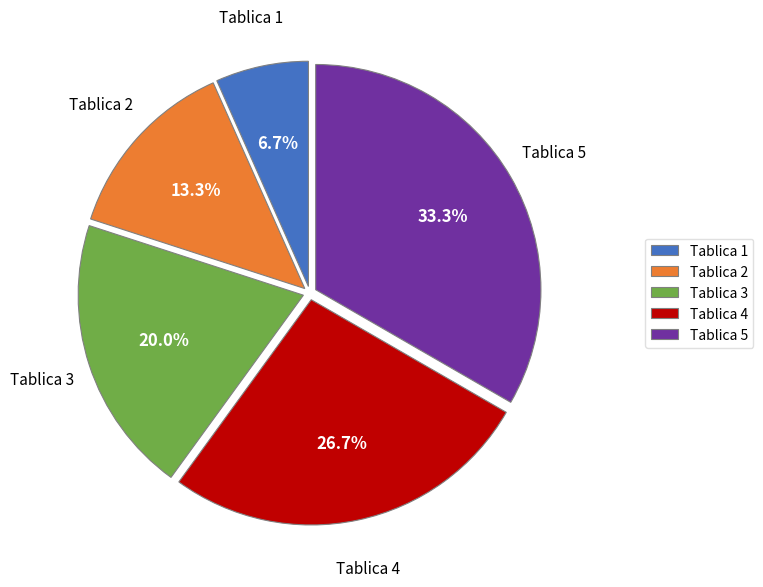

Does Tablica 1 represent more than half of the total?

No